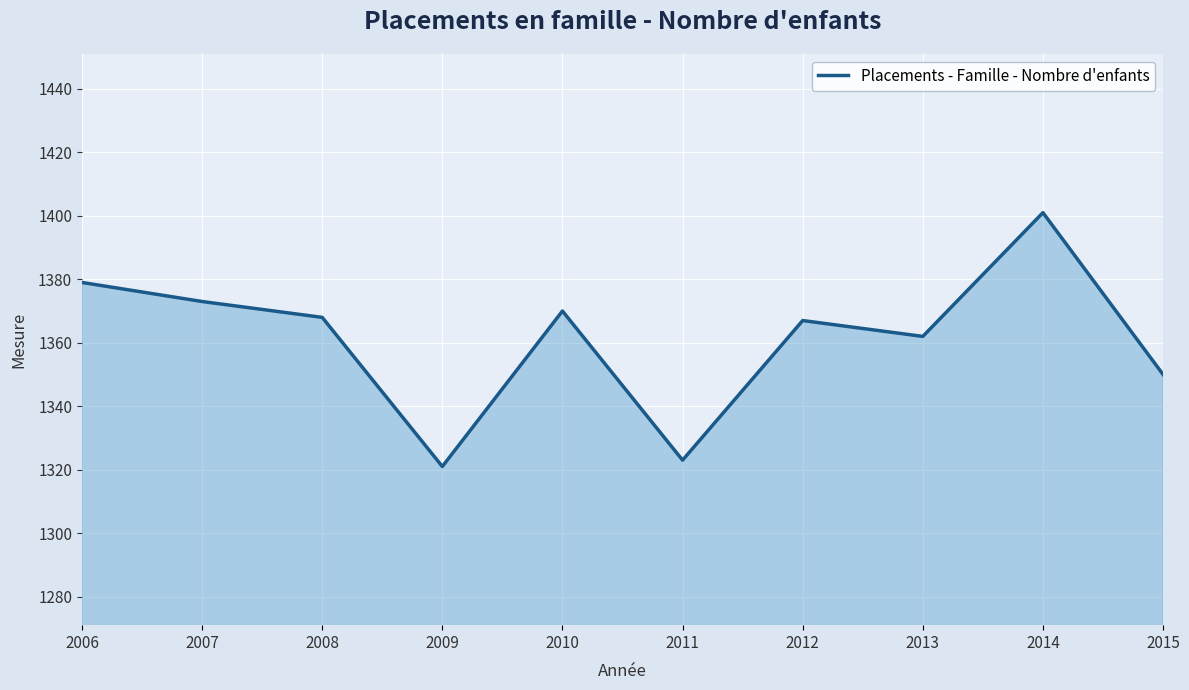

At which category does the chart reach its peak across all series?

2014